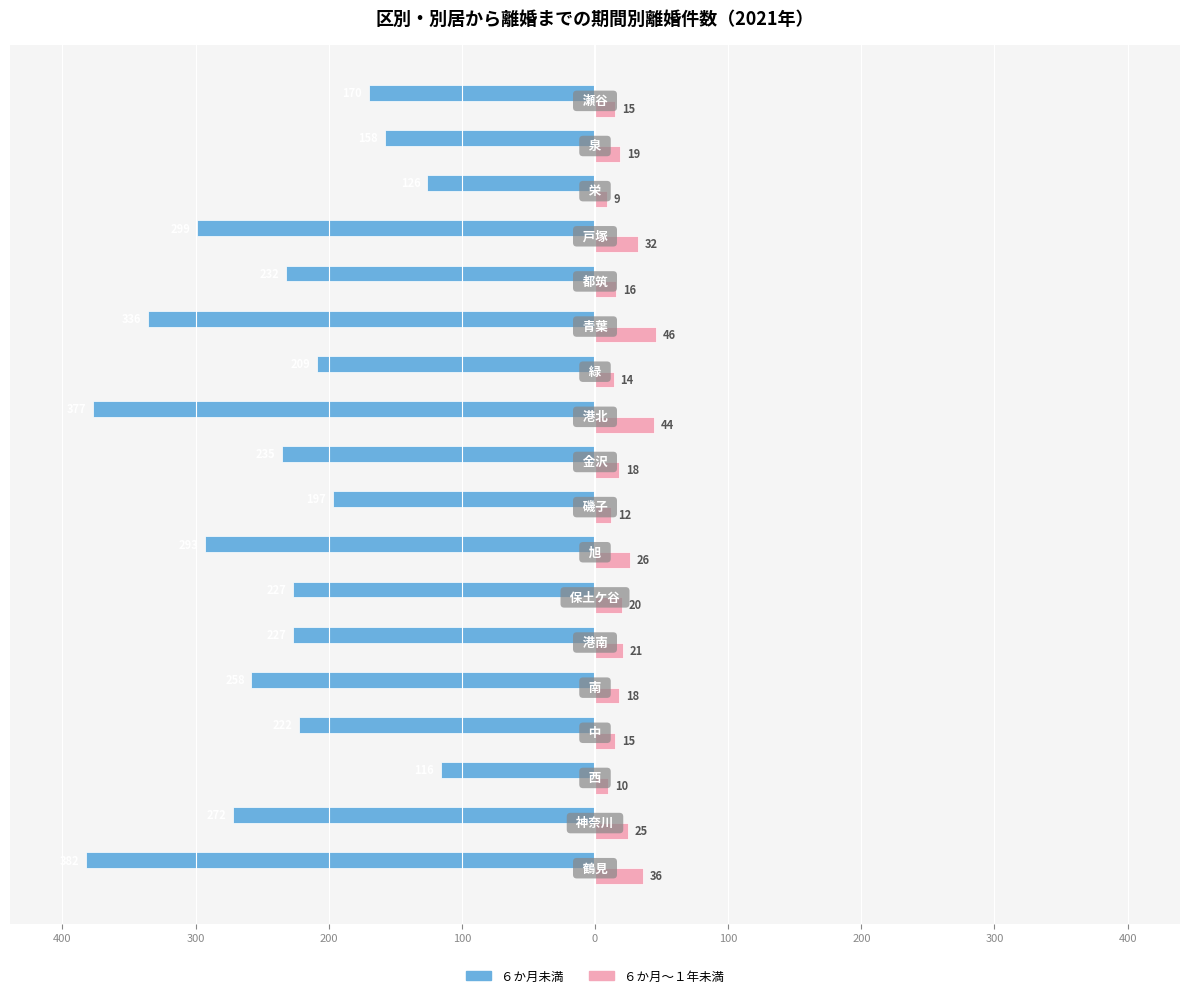

What are all the series names shown in the legend?

６か月未満, ６か月～１年未満